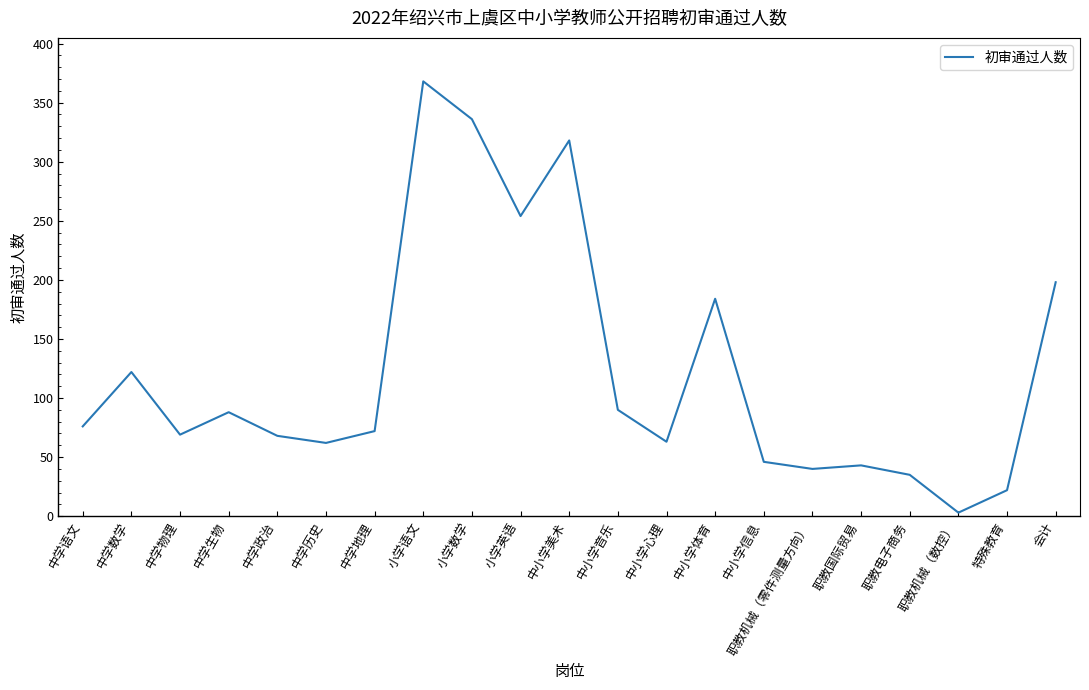

Between 中学生物 and 中学语文, which is larger?

中学生物